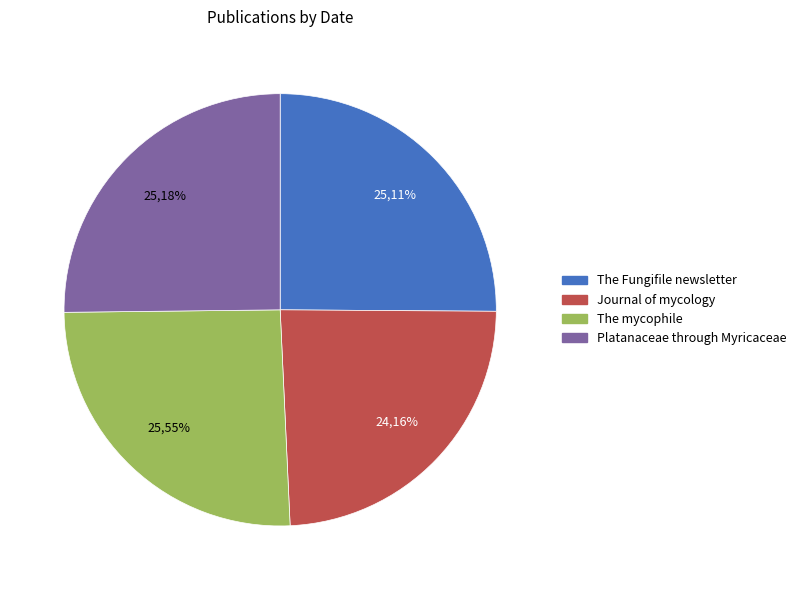

Is Journal of mycology the majority of the pie?

No